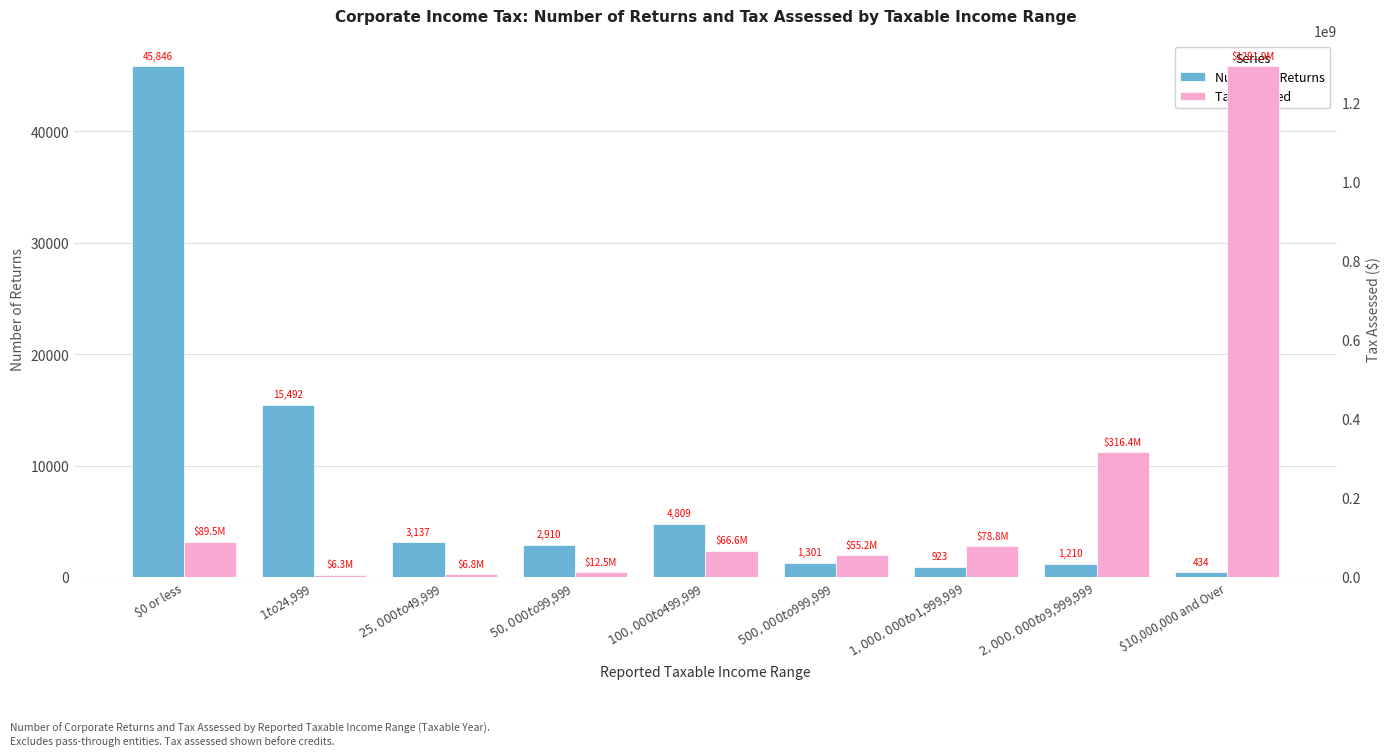

What is the label of the 1st bar from the left?

$0 or less